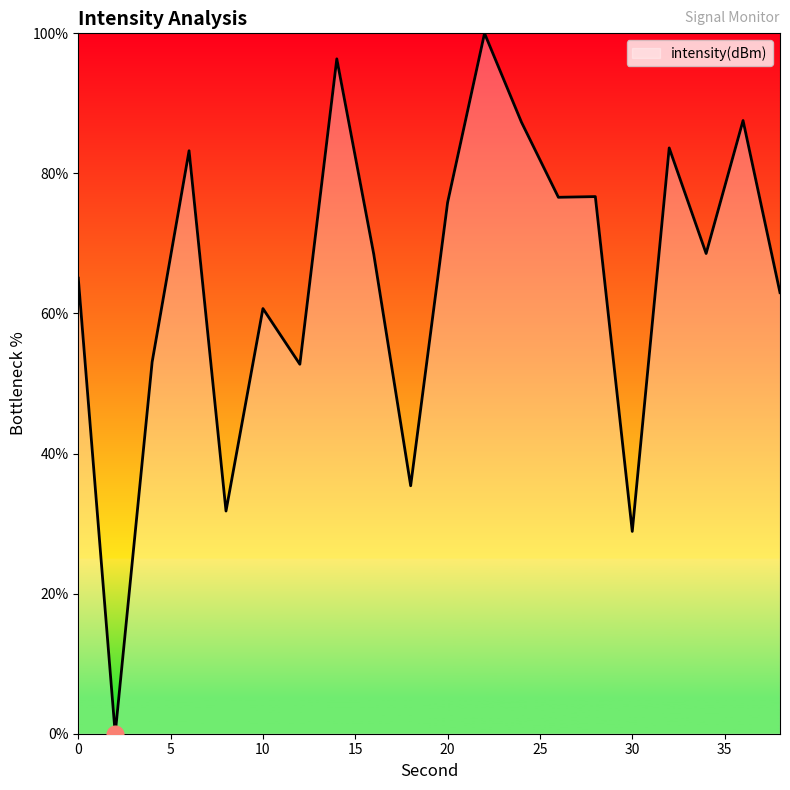

What is the average value?

64.7